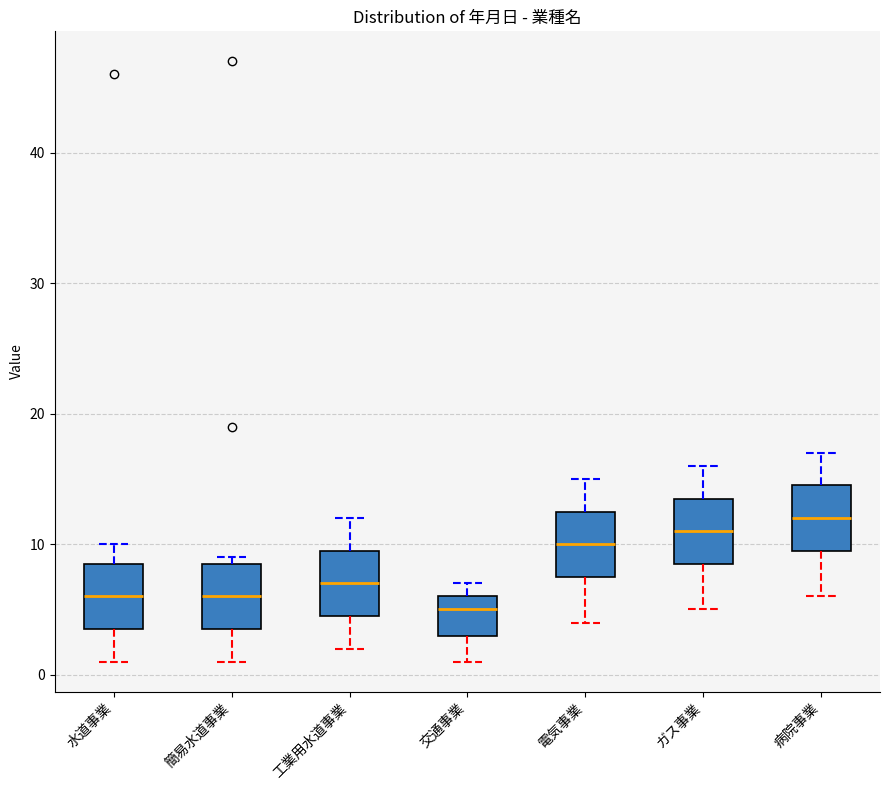

Reading left to right, read every box against the y-axis: the position of its median line, the range the box covers, and the ends of its whiskers. The values are not printed on the chart, so give them approximately, as read against the axis.

水道事業: median 6, box 4 to 9, whiskers 1 to 10
簡易水道事業: median 6, box 4 to 9, whiskers 1 to 9 (just above the box's upper edge)
工業用水道事業: median 7, box 5 to 10, whiskers 2 to 12
交通事業: median 5, box 3 to 6, whiskers 1 to 7
電気事業: median 10, box 8 to 13, whiskers 4 to 15
ガス事業: median 11, box 9 to 14, whiskers 5 to 16
病院事業: median 12, box 10 to 15, whiskers 6 to 17